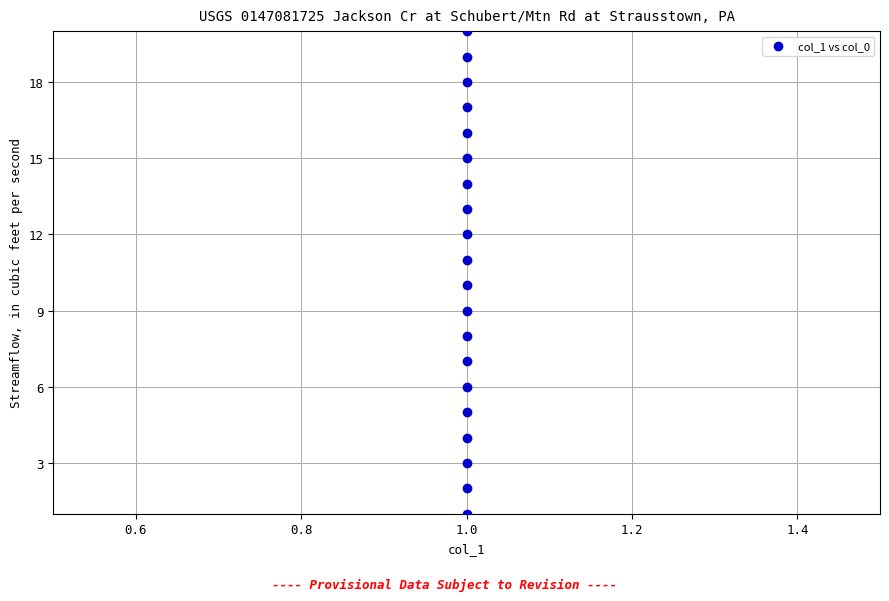

What is the range of Y values (max minus min)?

19